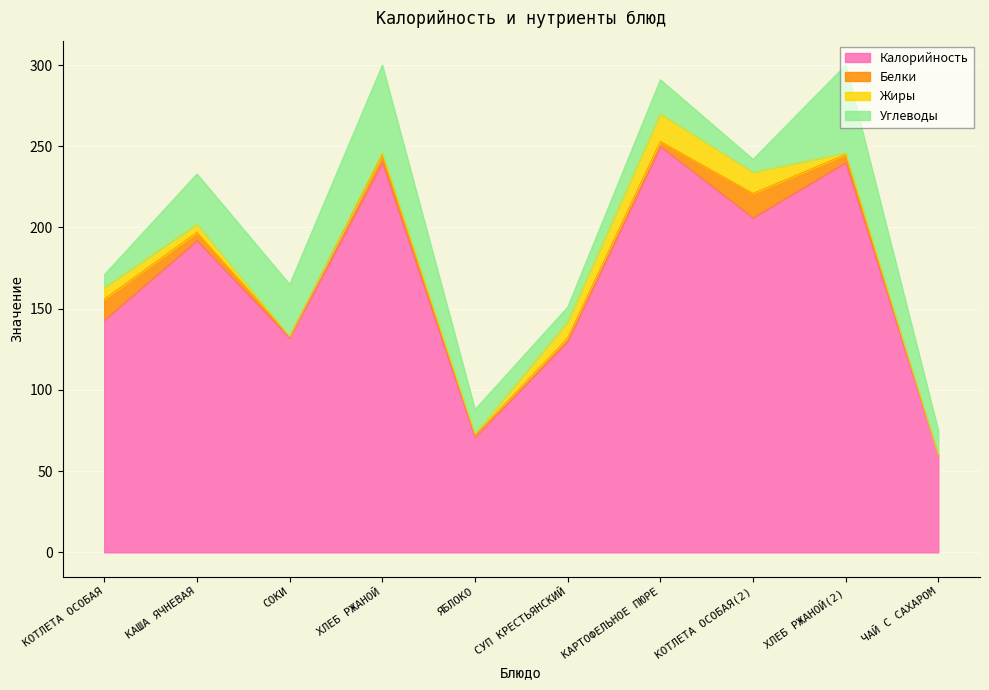

True or false: Белки and Калорийность intersect in this chart.

False